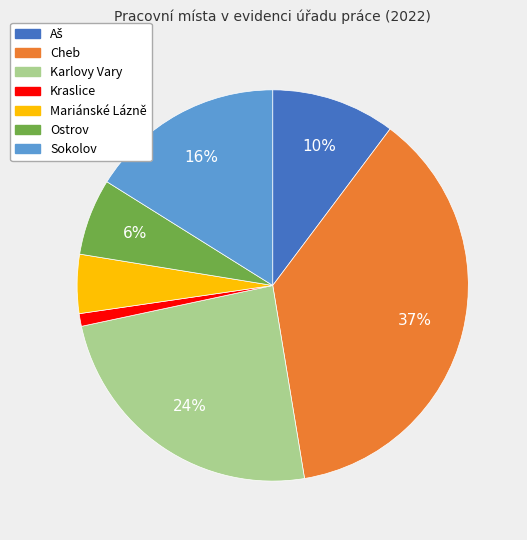

Is there a majority slice in this chart?

No